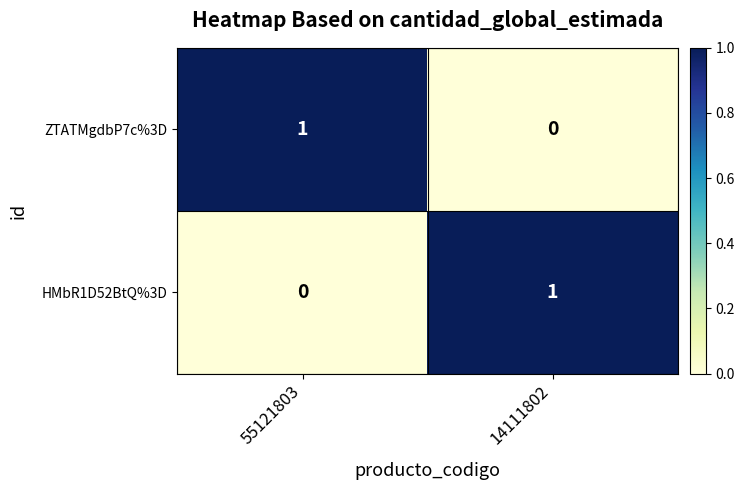

Reading left to right, what are all the values shown in this chart?

ZTATMgdbP7c%3D: 1	0
HMbR1D52BtQ%3D: 0	1